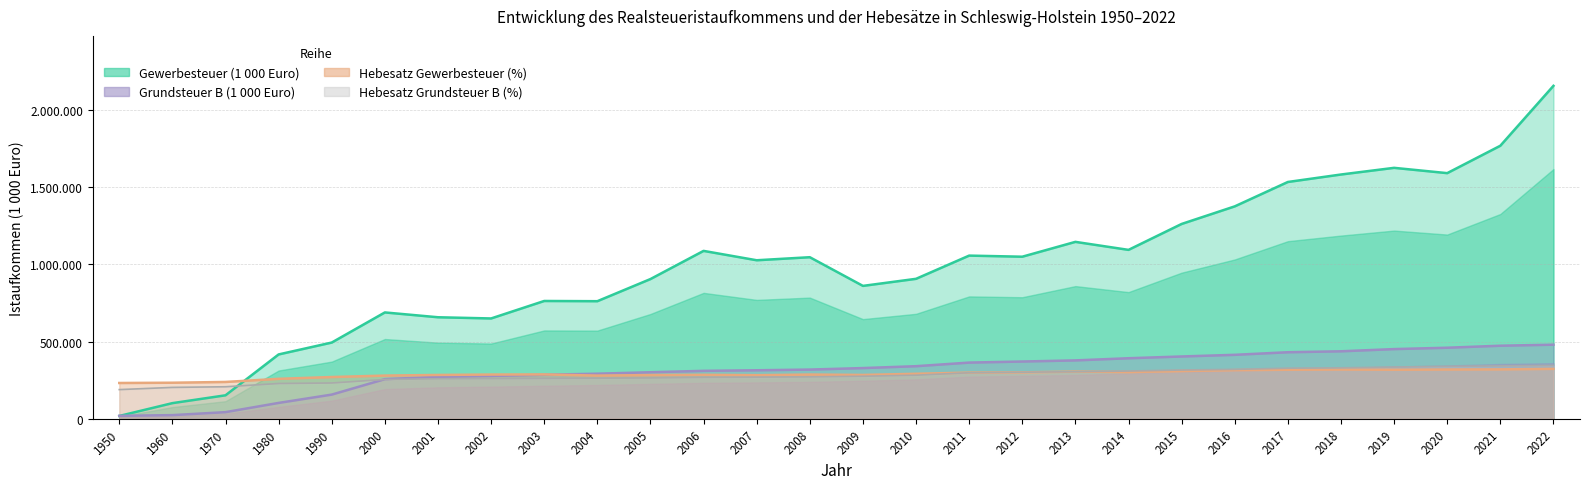

Is it true that Grundsteuer B (1000 Euro) equals 318733.0 at 2008?

True